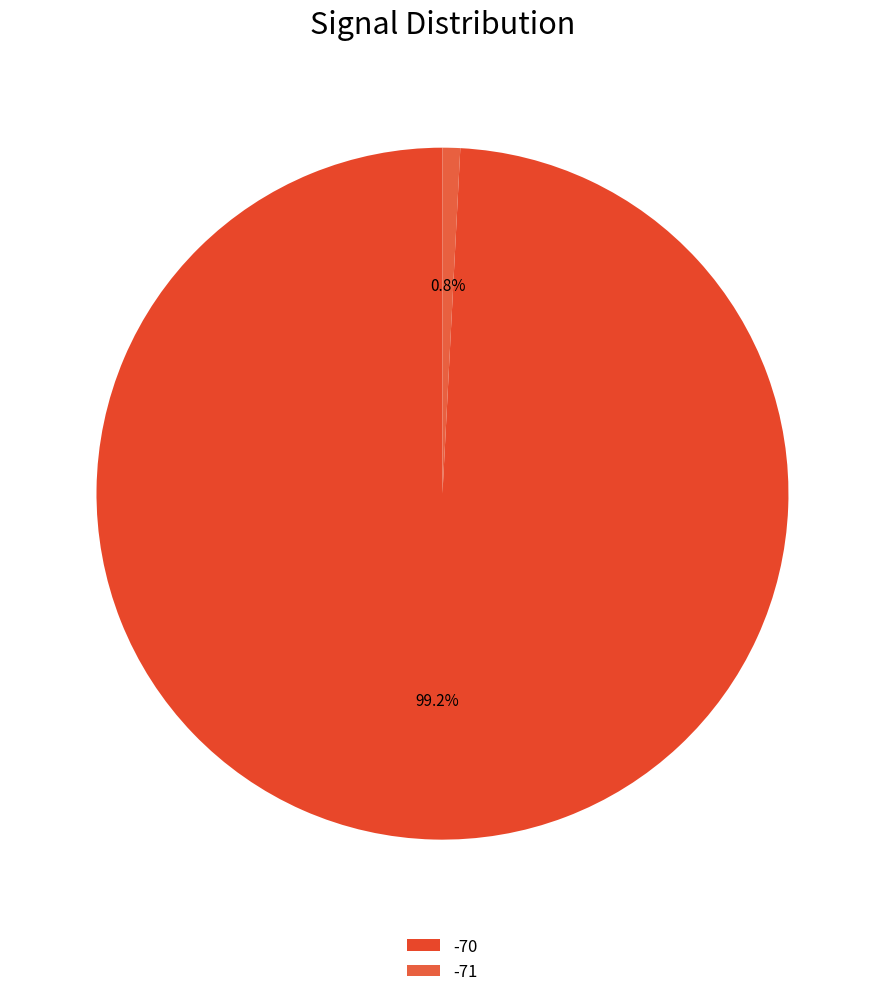

Does -70 account for over 50% of the chart?

Yes